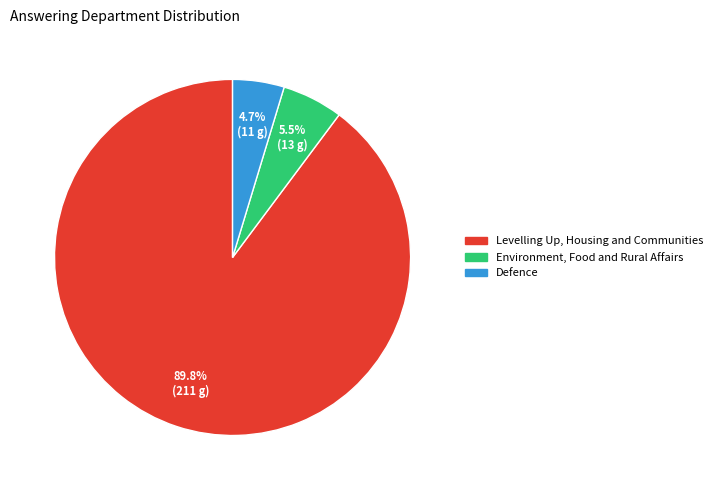

How many slices are in this pie chart?

3